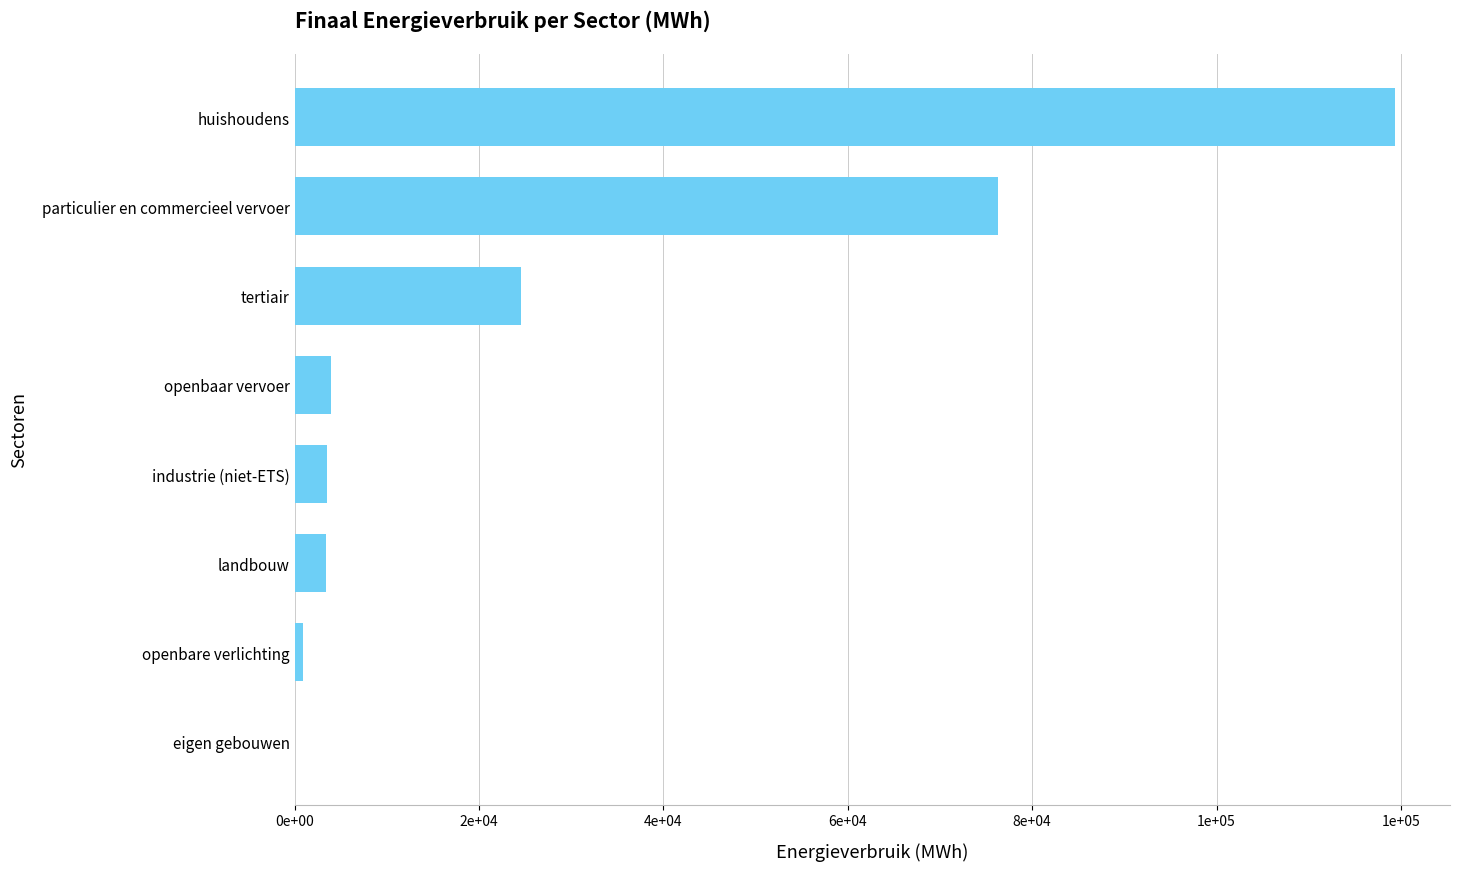

What is the difference between the maximum and minimum values?

119352.7